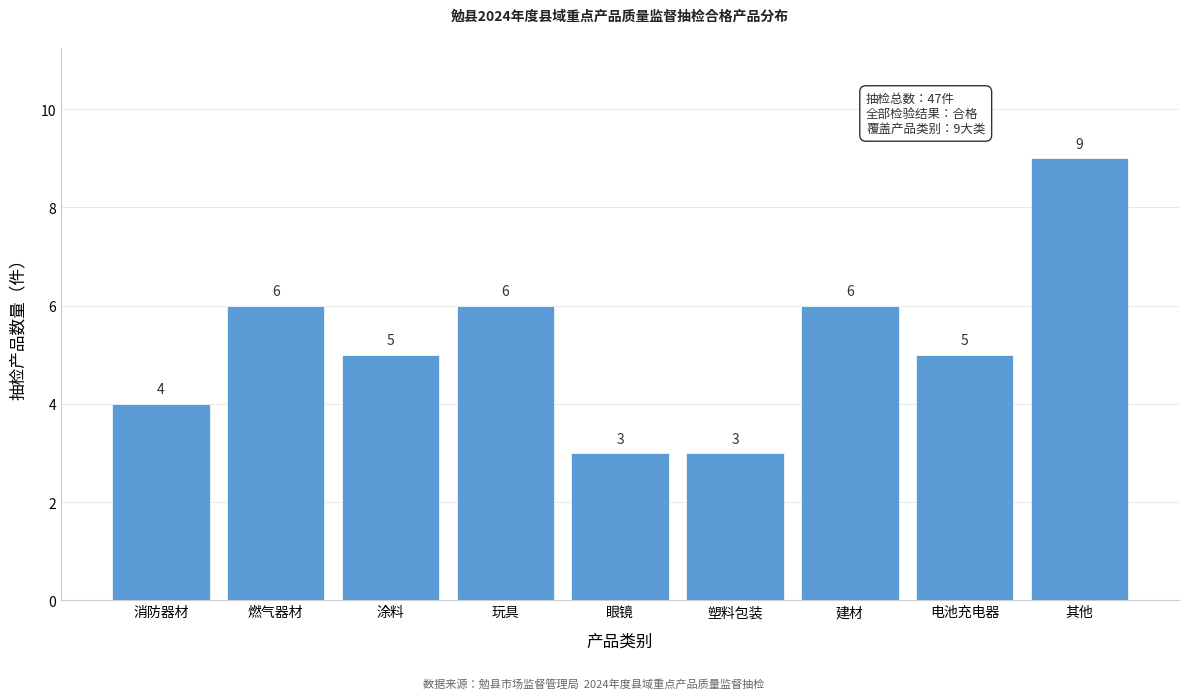

Reading left to right, extract all data points from this chart.

消防器材=4	燃气器材=6	涂料=5	玩具=6	眼镜=3	塑料包装=3	建材=6	电池充电器=5	其他=9